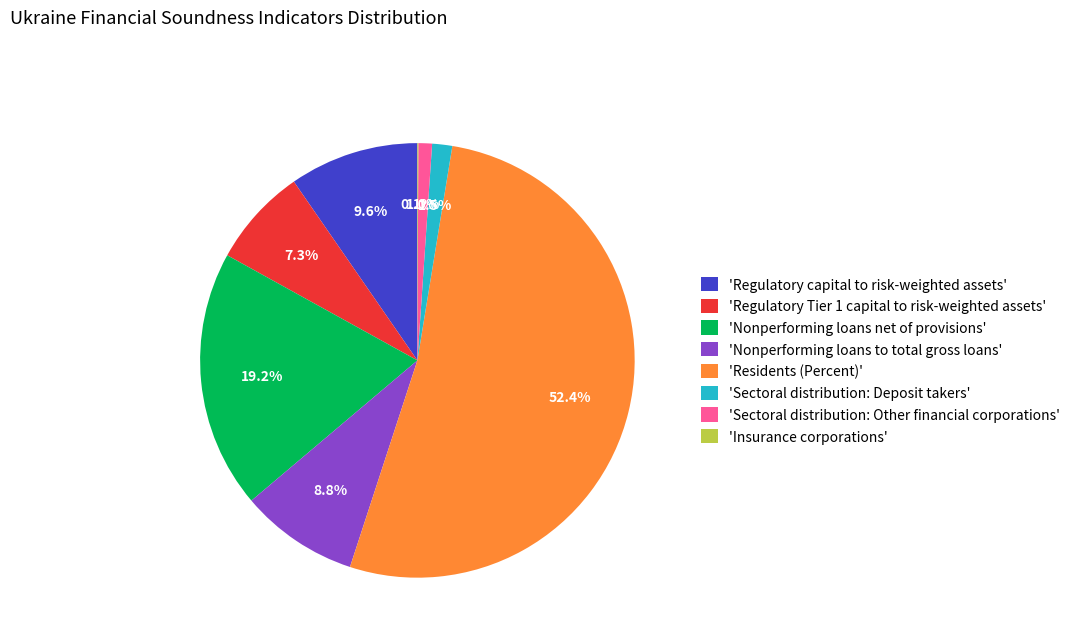

How much of the chart is everything except 'Sectoral distribution: Deposit takers'?

98.5%